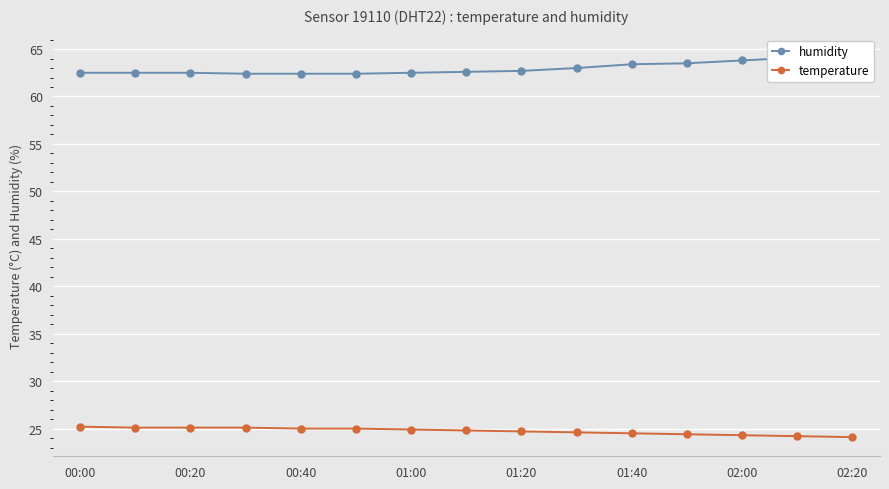

How many categories are shown in the chart?

15